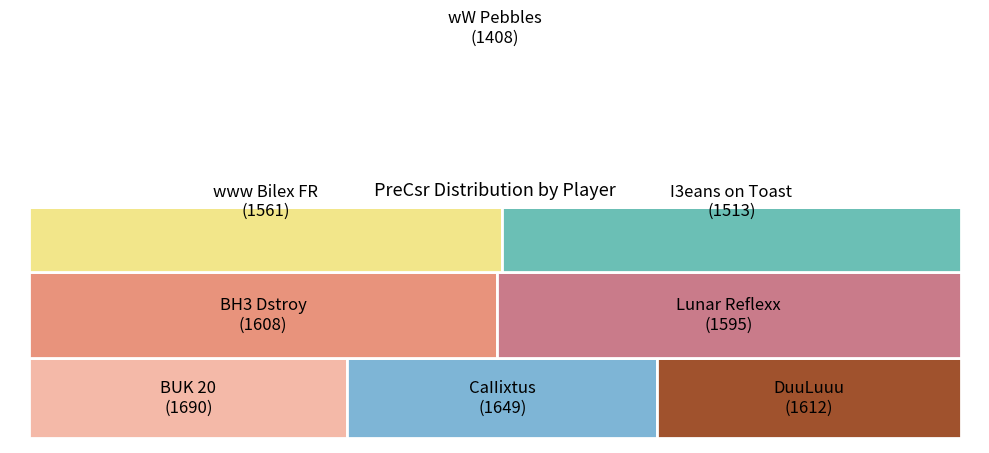

Between I3eans on Toast and DuuLuuu, which is larger?

DuuLuuu